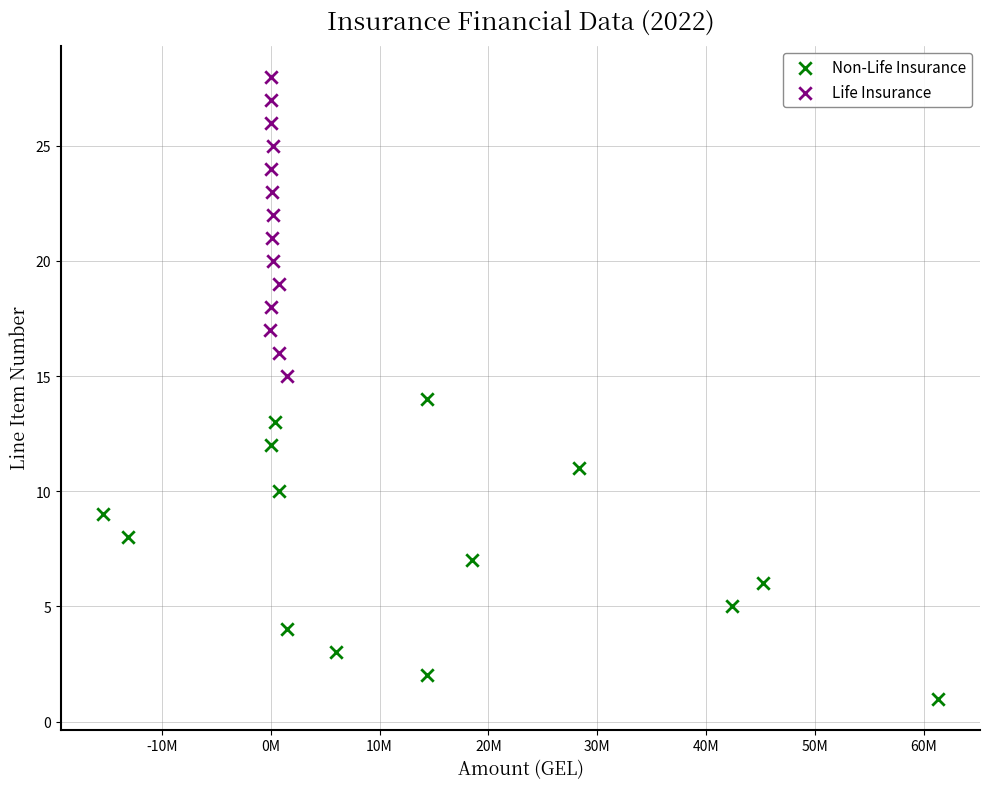

Which series contains the lowest Y value?

Non-Life Insurance